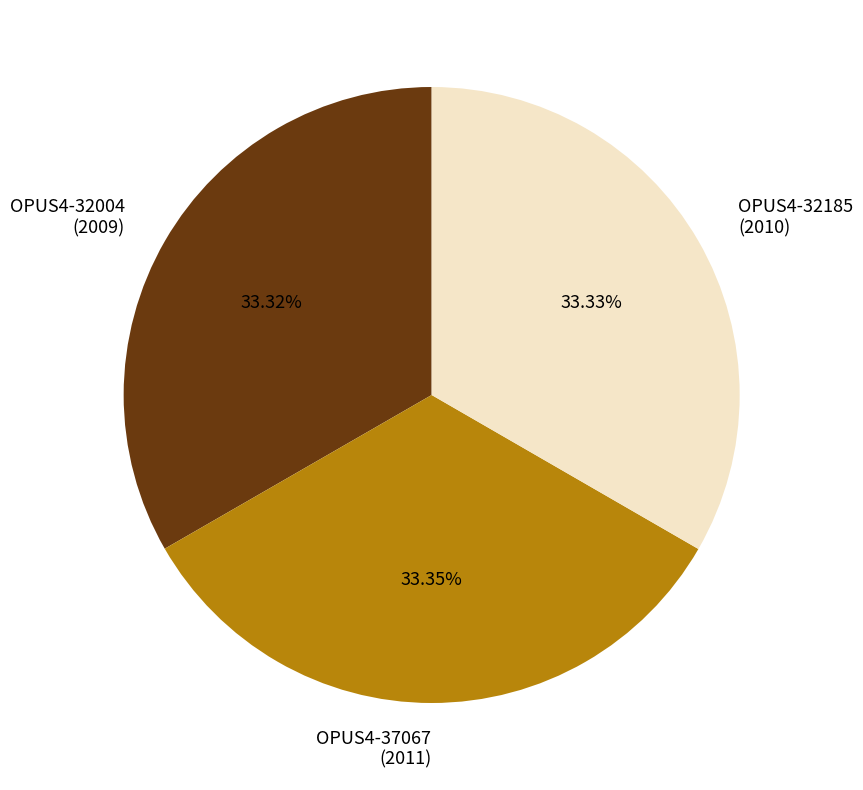

Approximately how many times larger is the value at OPUS4-32185 (2010) compared to OPUS4-32004 (2009)?

1.0